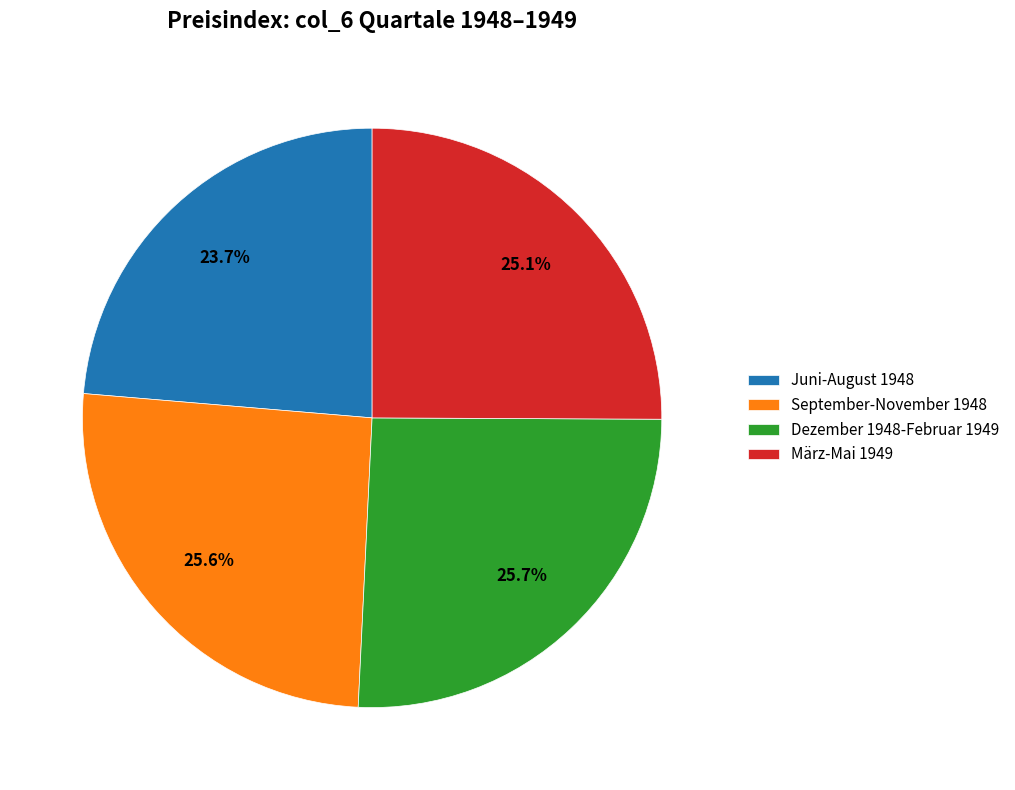

To the nearest percent, what is the average slice percentage?

25%